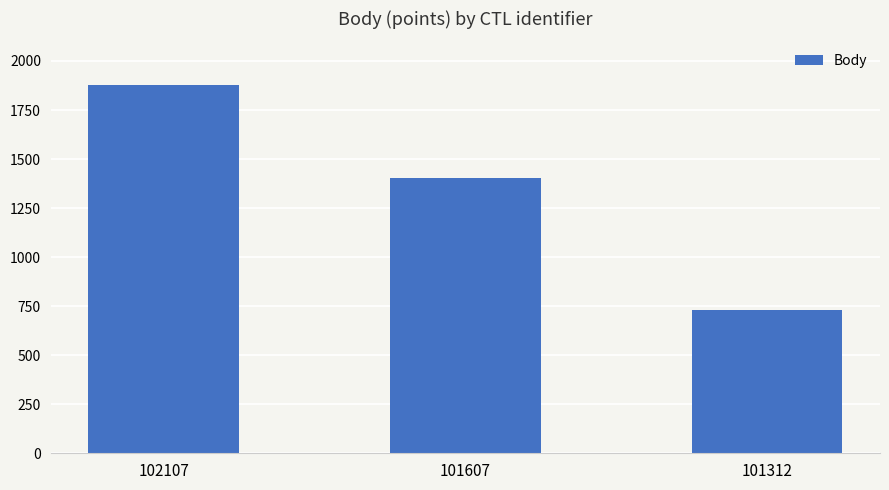

Approximately how many times larger is the value at 101312 compared to 102107?

0.4